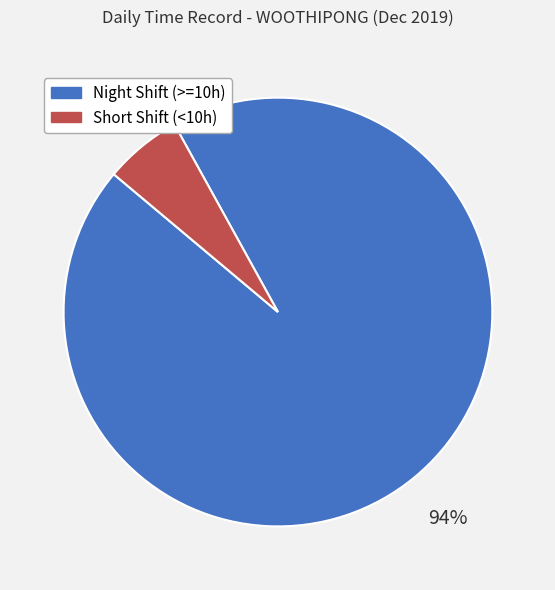

To the nearest percent, what is the average slice percentage?

50%